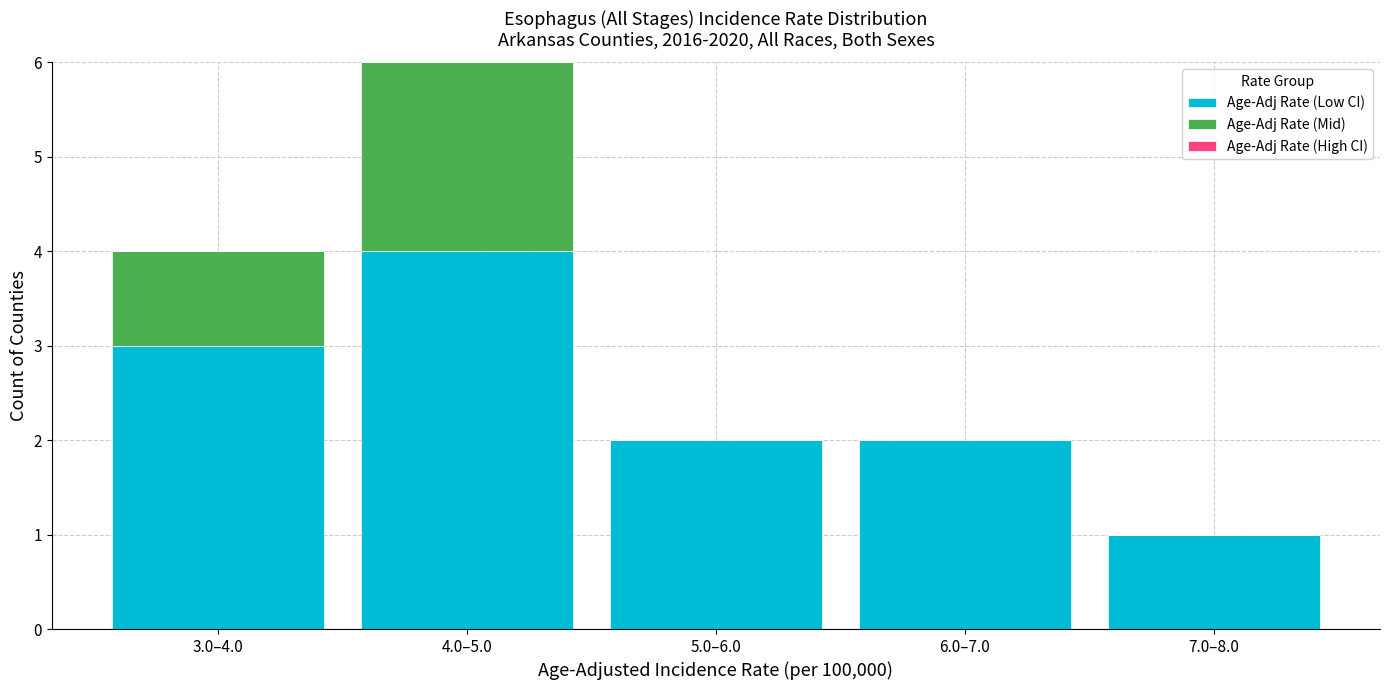

Reading left to right, transcribe the values for Age-Adj Rate (Low CI).

3.0–4.0=3	4.0–5.0=4	5.0–6.0=2	6.0–7.0=2	7.0–8.0=1